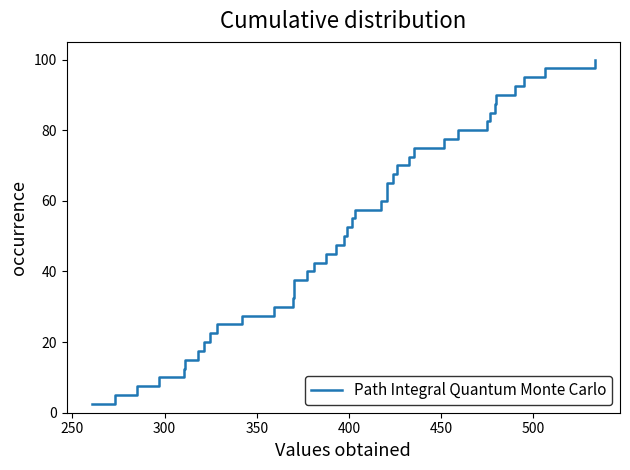

Count the number of values greater than 52.

20